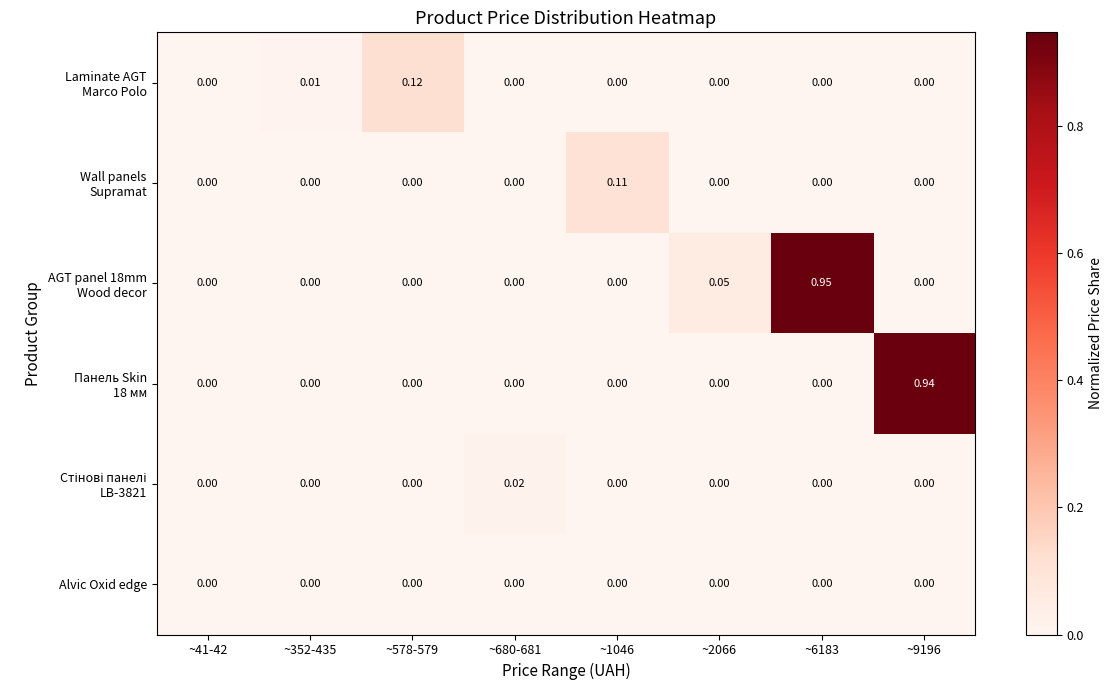

At how many categories does at least one series exceed 0?

8